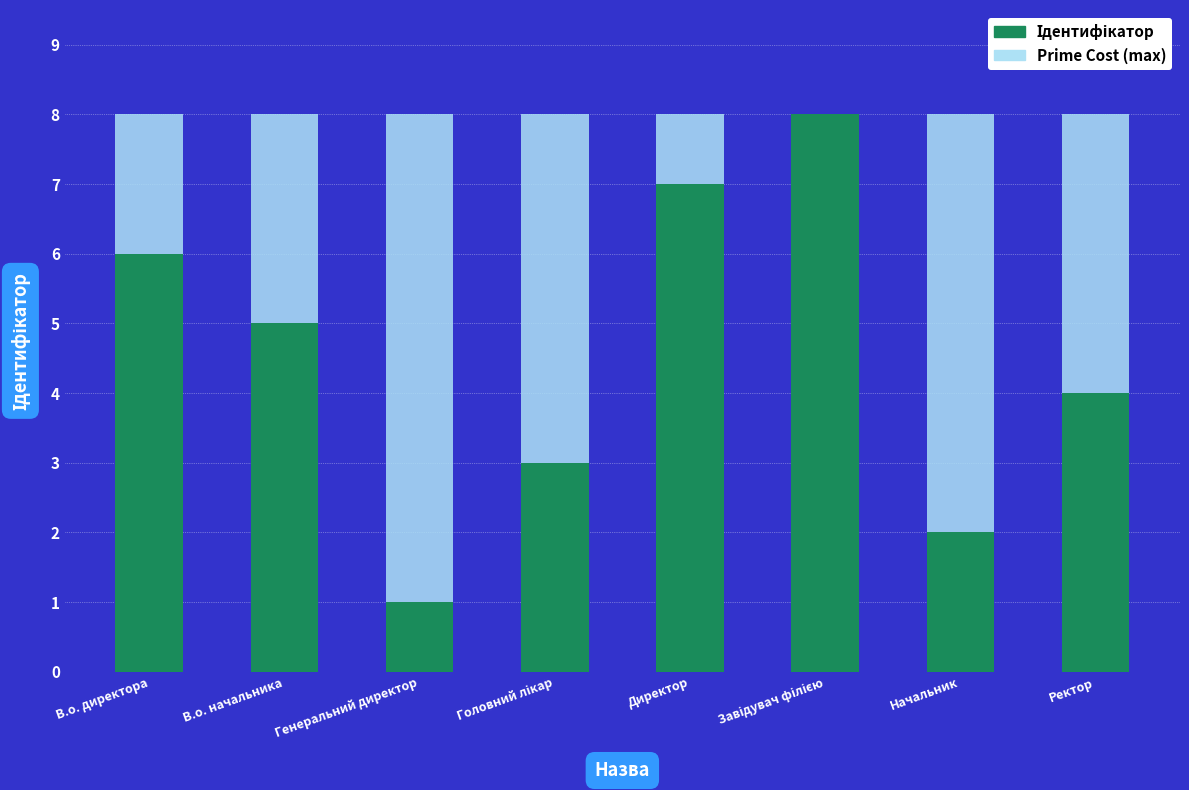

What is the difference between the highest and lowest values at В.о. начальника?

3